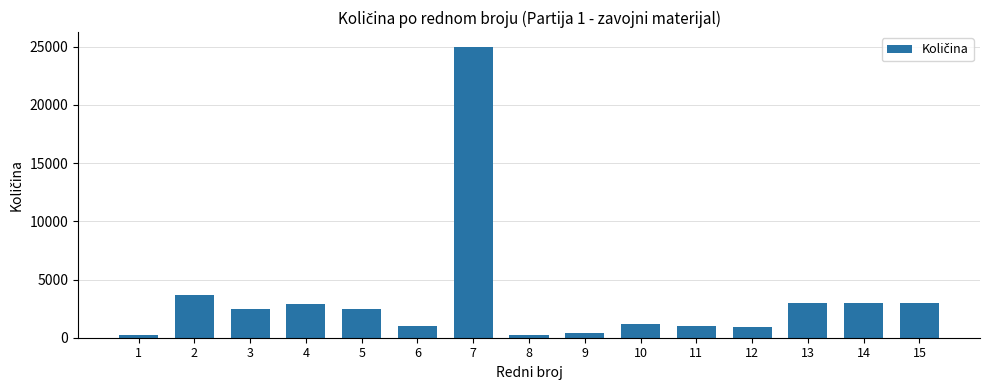

Where does the data first go above 2500?

2